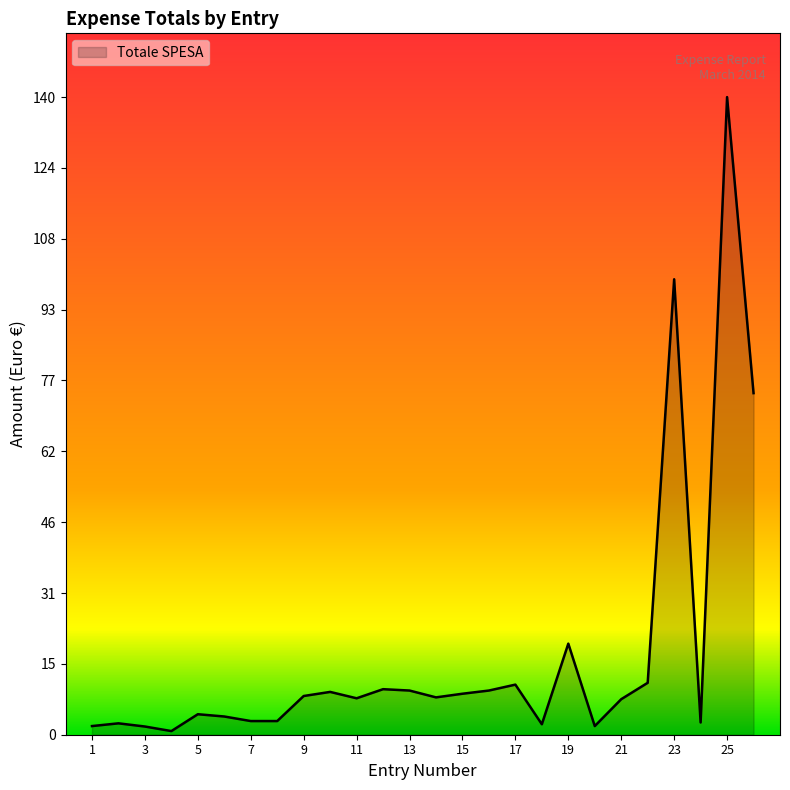

How many categories are shown in the chart?

26